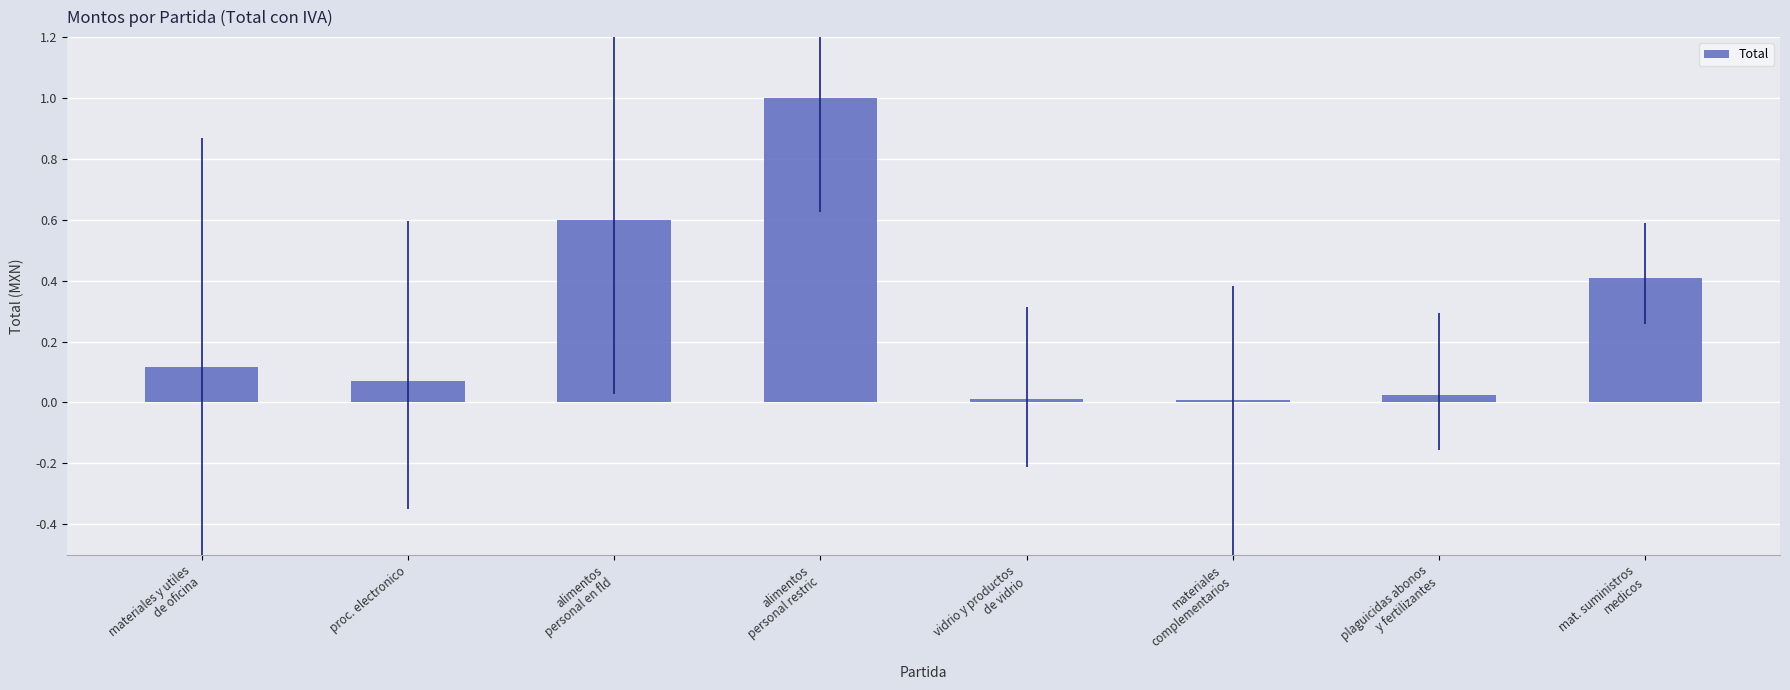

What is the label of the 3rd bar from the left?

alimentos
personal en fld